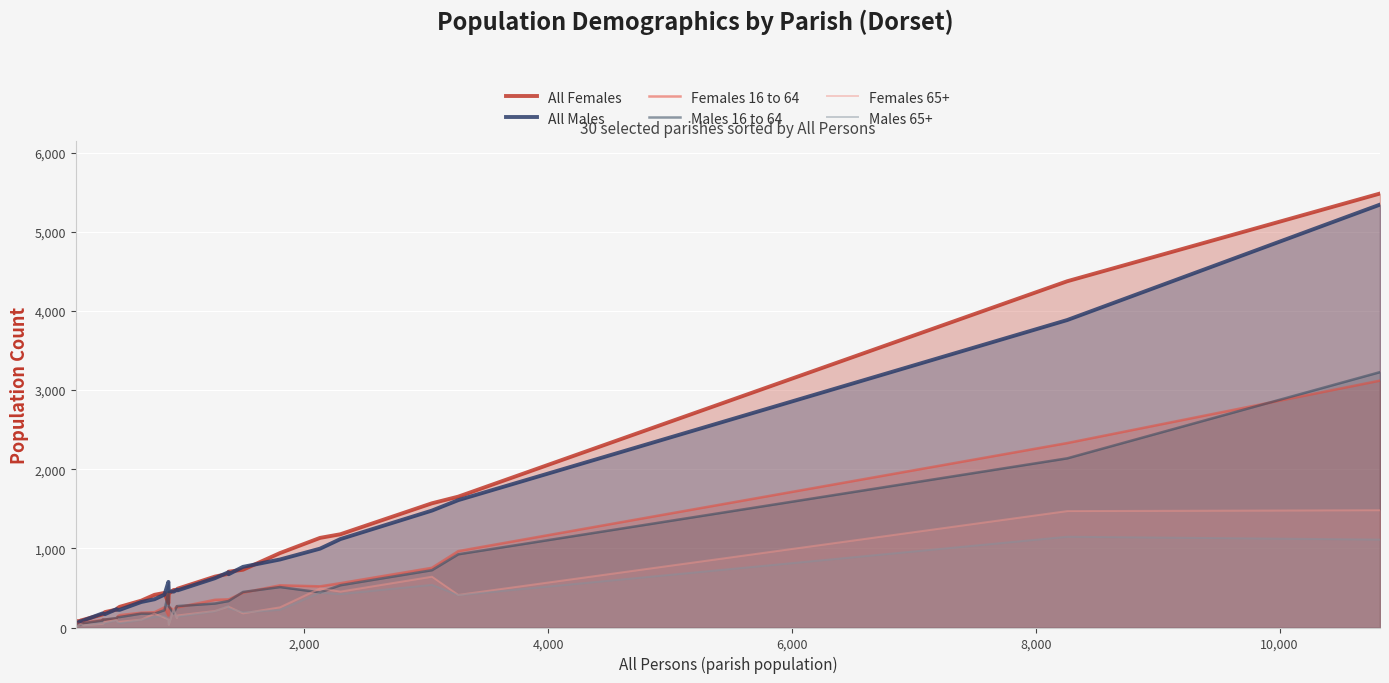

In Females 16 to 64, how many points are higher than both neighbors (excluding endpoints)?

7